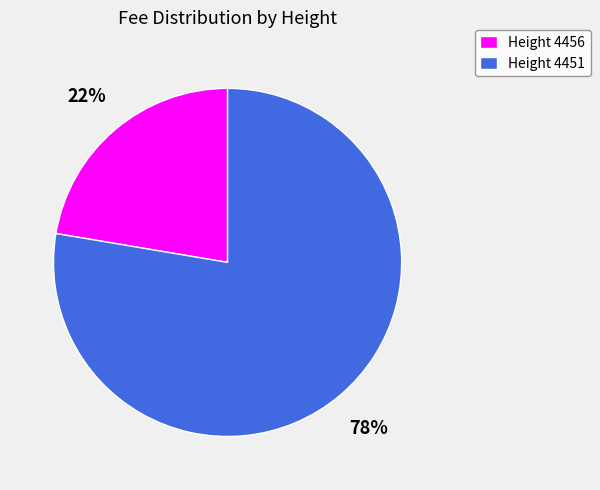

Which slice is the largest?

Height 4451